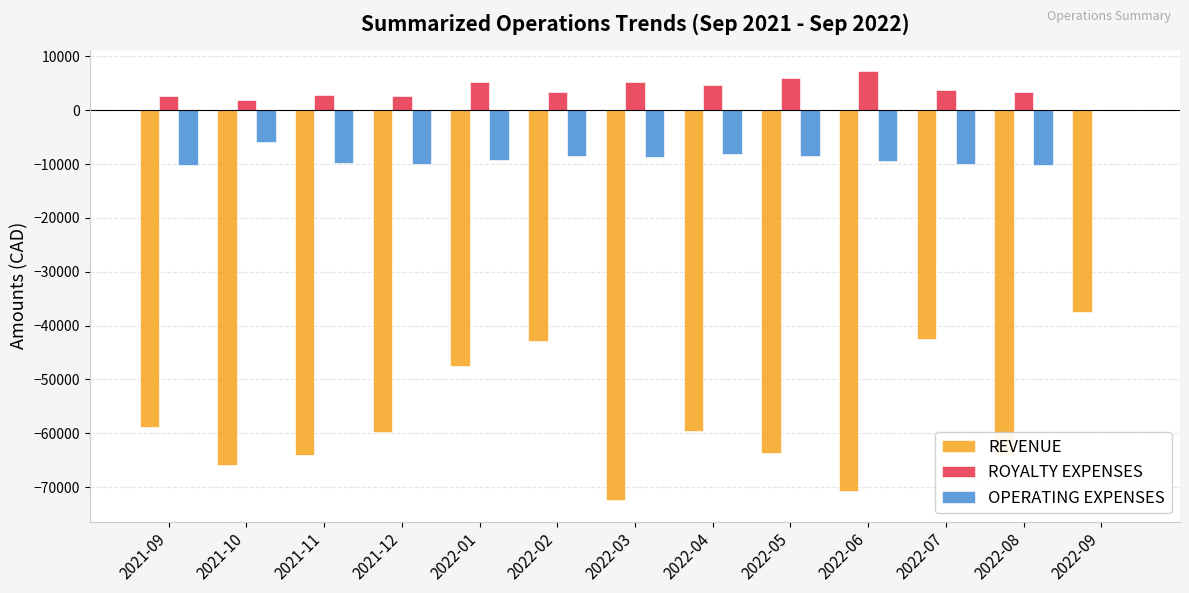

What is the sum of the ROYALTY EXPENSES values at 2022-07 and 2022-06?

11044.4